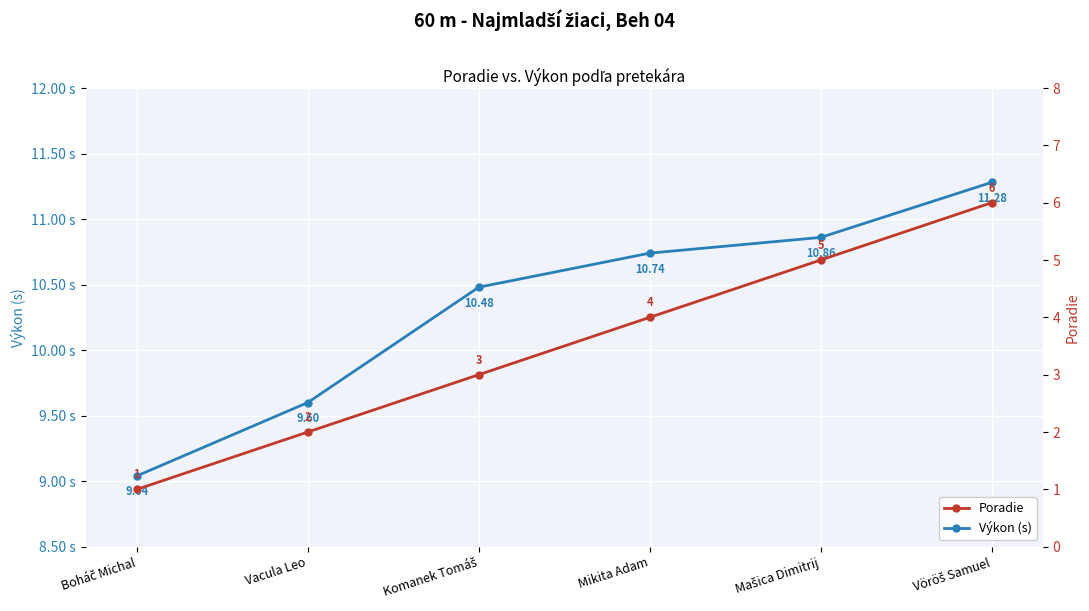

List the series in order of their overall mean, lowest first.

Poradie, Výkon (s)